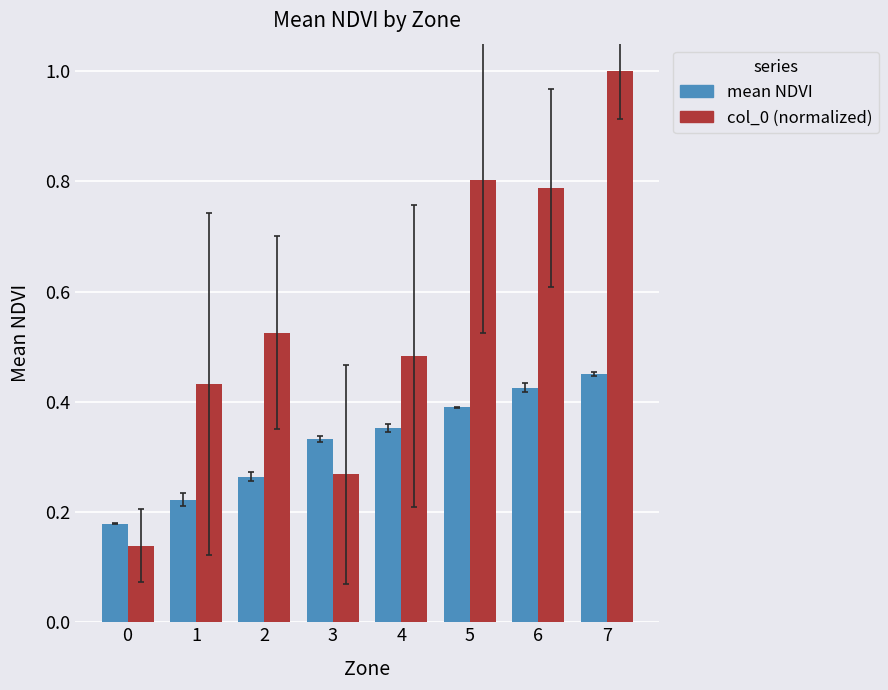

Which series has the largest total across all categories?

col_0 (normalized)